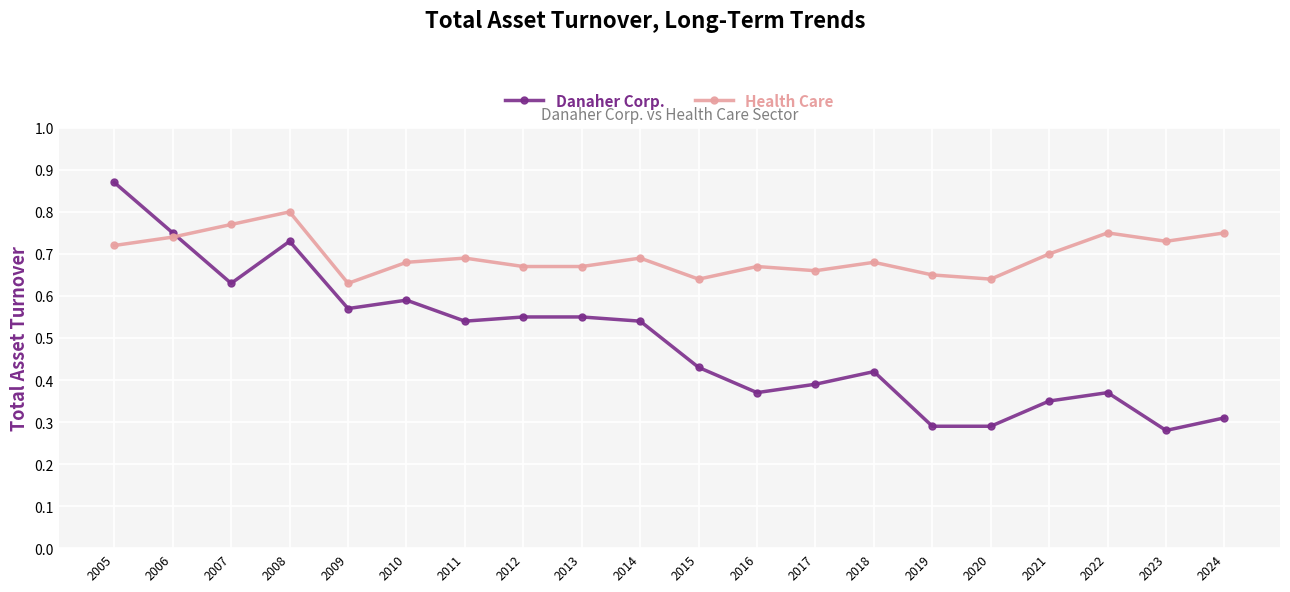

Which label corresponds to the largest value in the chart?

2005